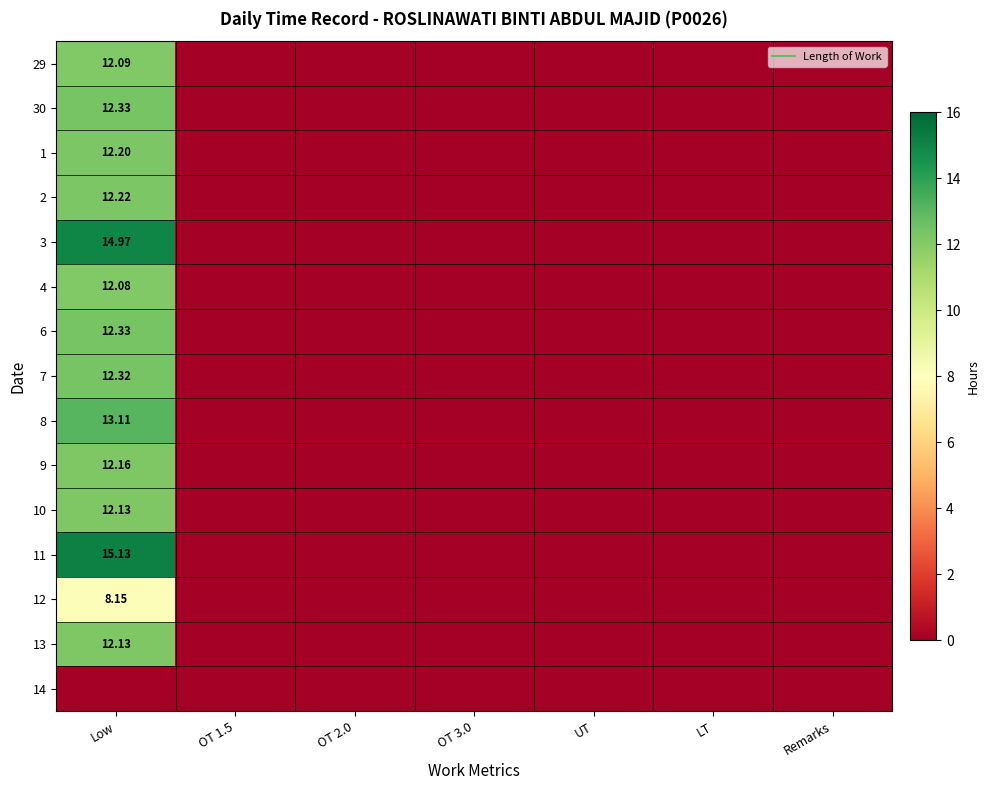

At which category is the sum across all series the highest?

Low